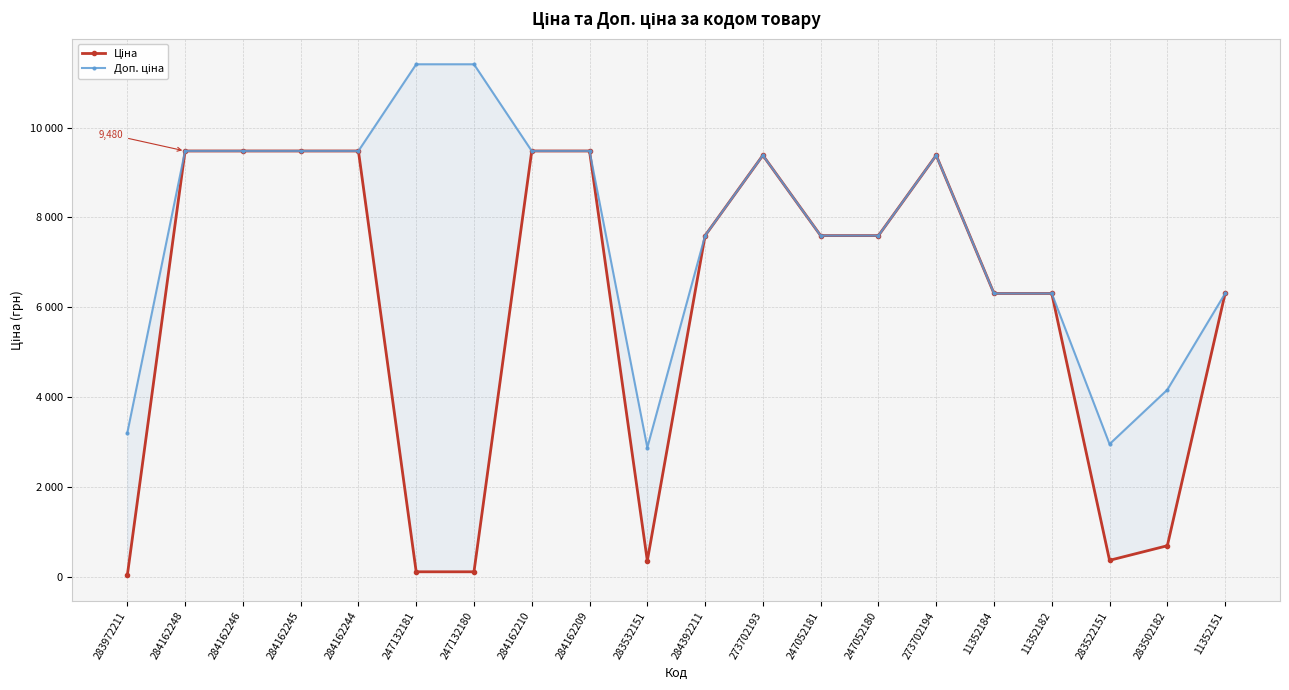

At which category is the sum across all series the highest?

284162248